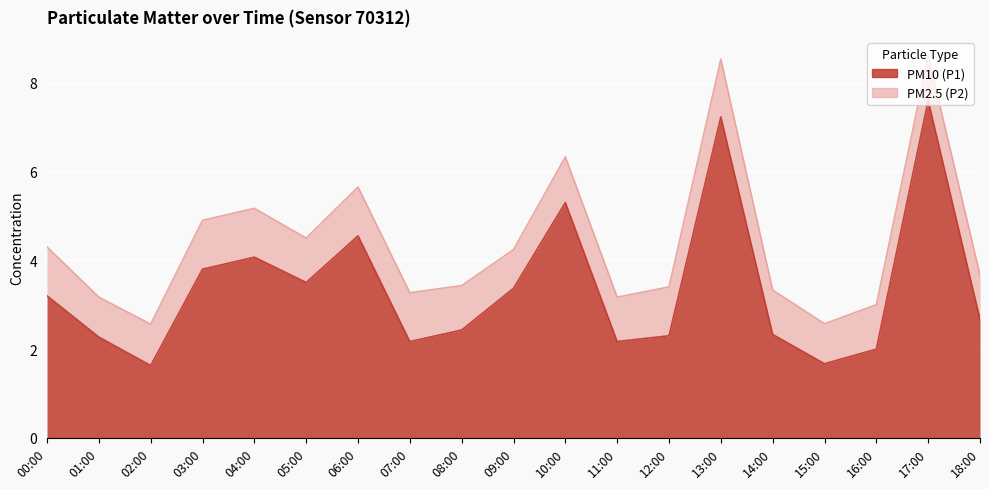

What is the label of the 3rd point from the right?

16:00